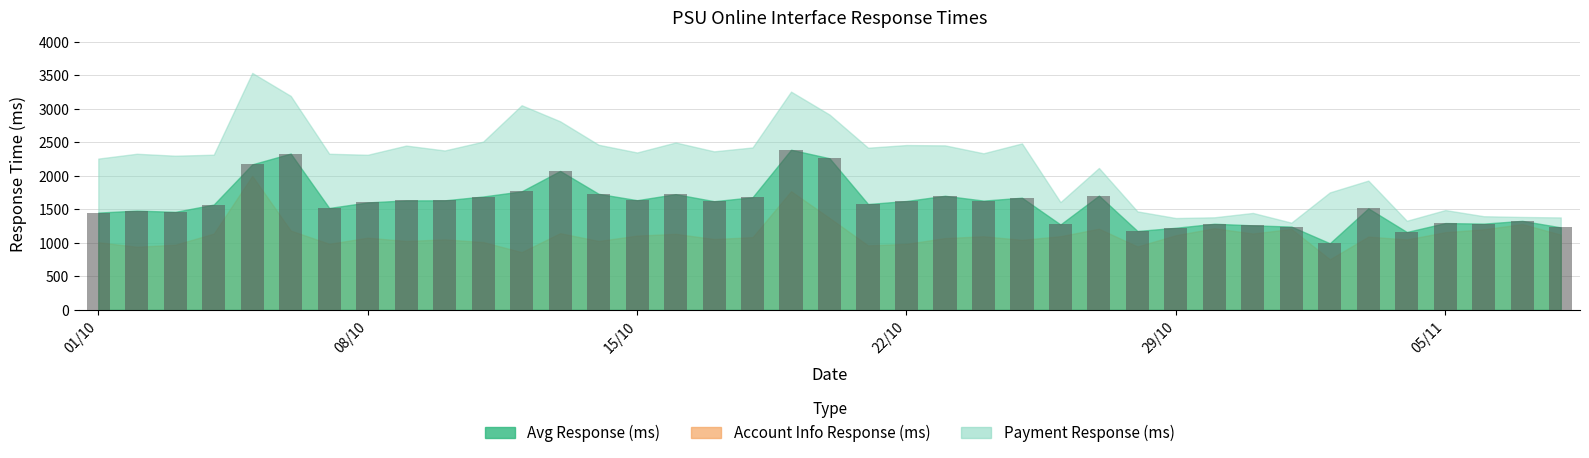

What is the average value?

1580